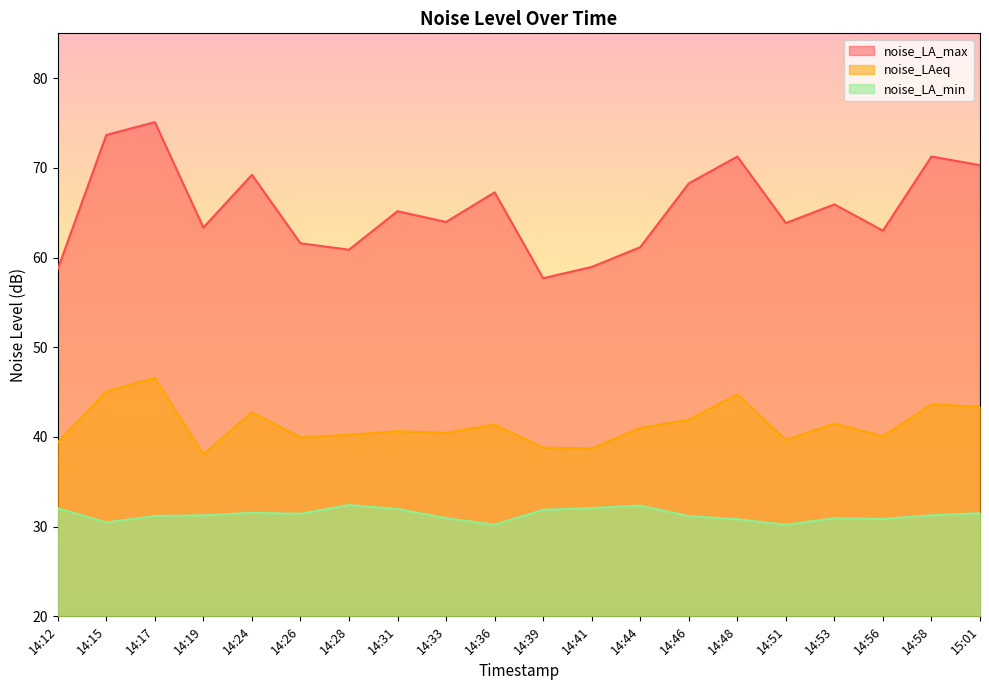

What position from the left is 14:26?

6